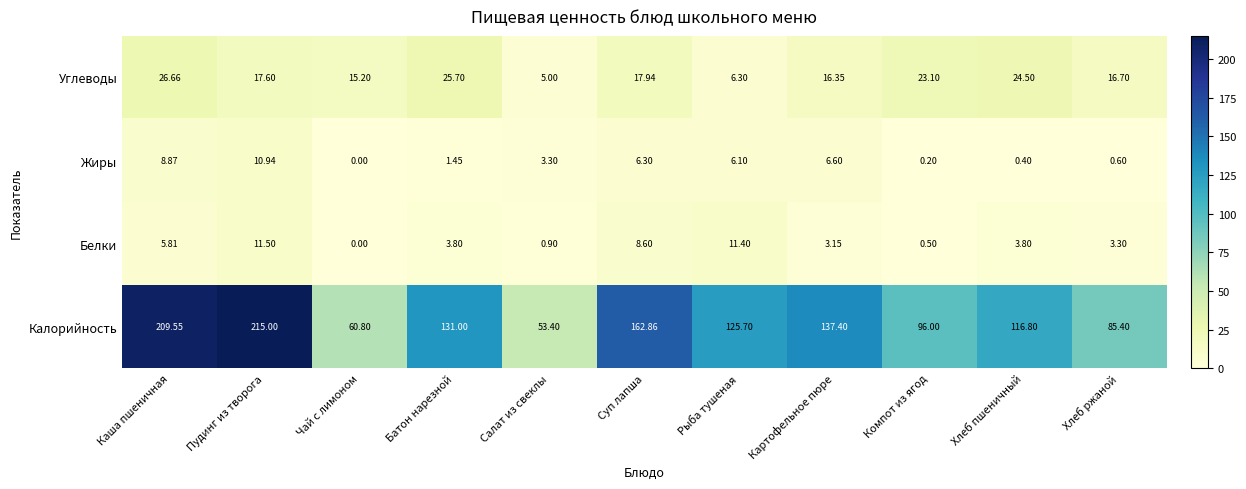

Where does the Жиры series first go above 3?

Каша пшеничная